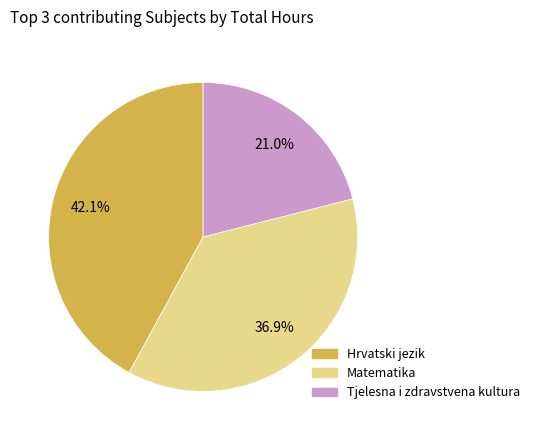

Is there any slice that represents more than half of the pie?

No